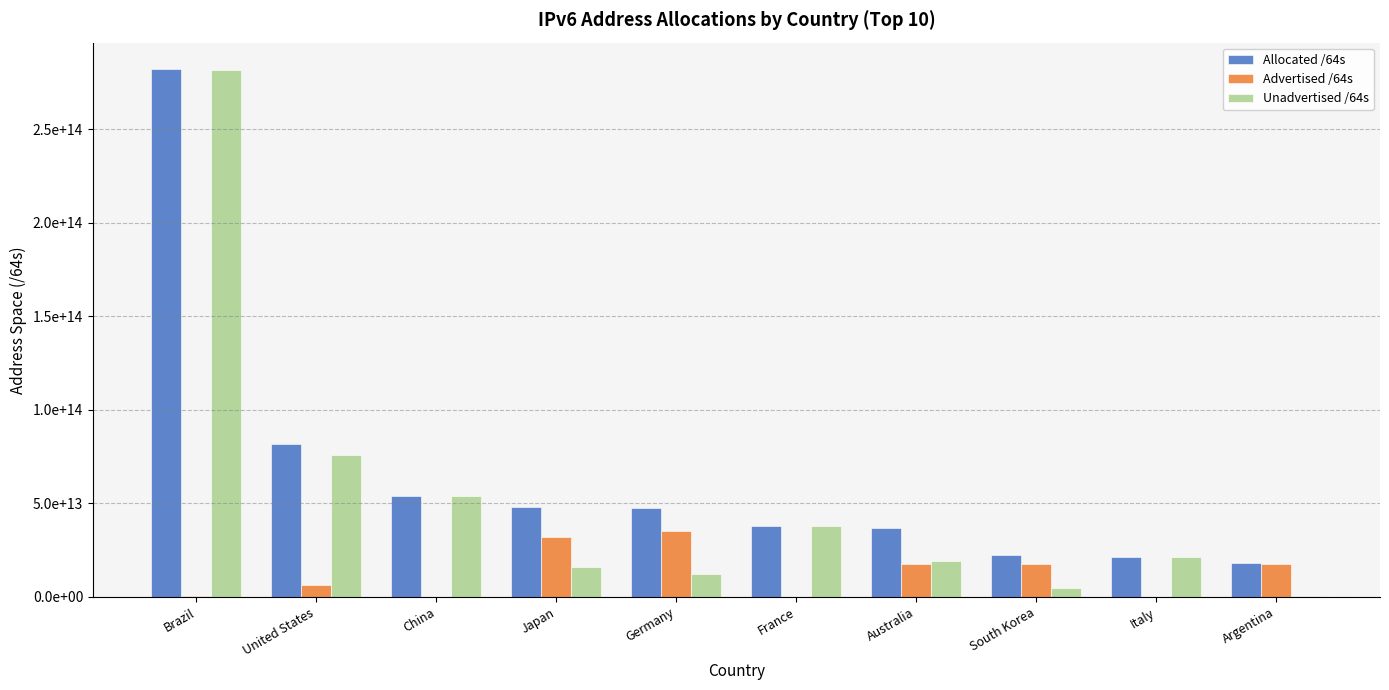

Rank the categories by Unadvertised /64s value from lowest to highest.

Argentina, South Korea, Germany, Japan, Australia, Italy, France, China, United States, Brazil